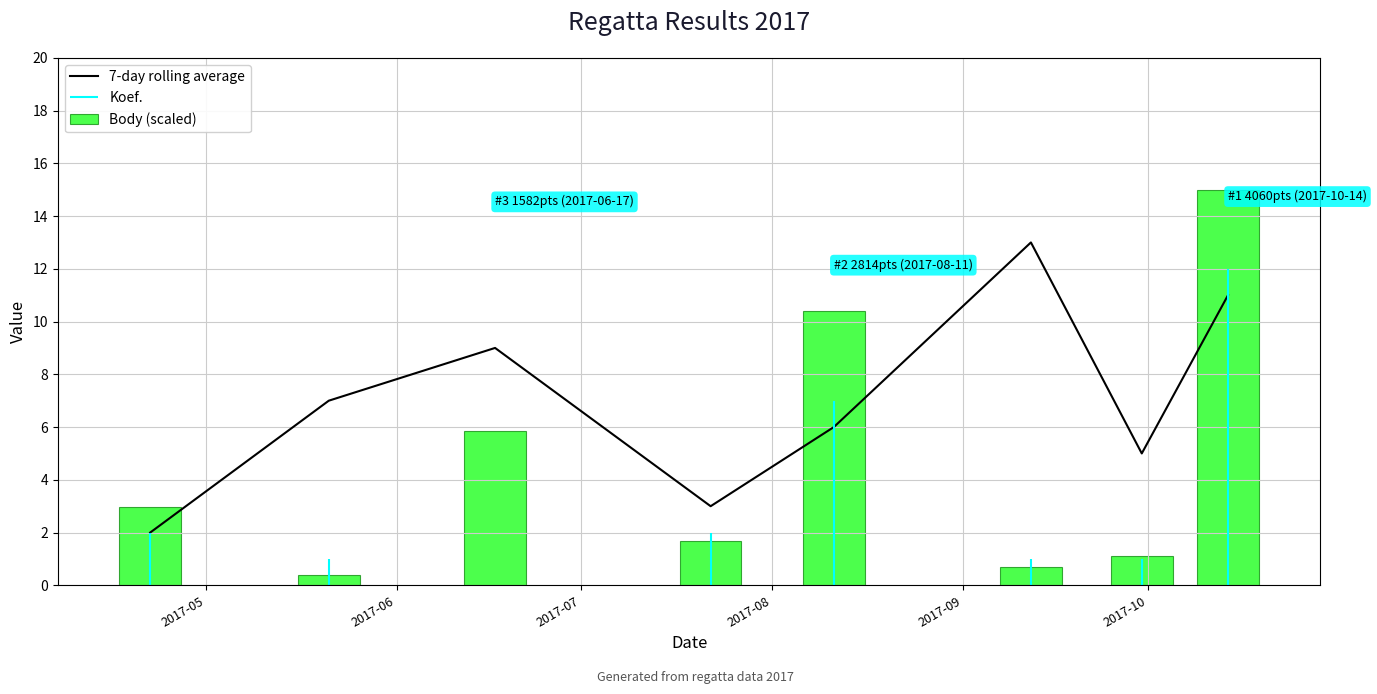

True or false: the data shows 1 at 2017-10.

False